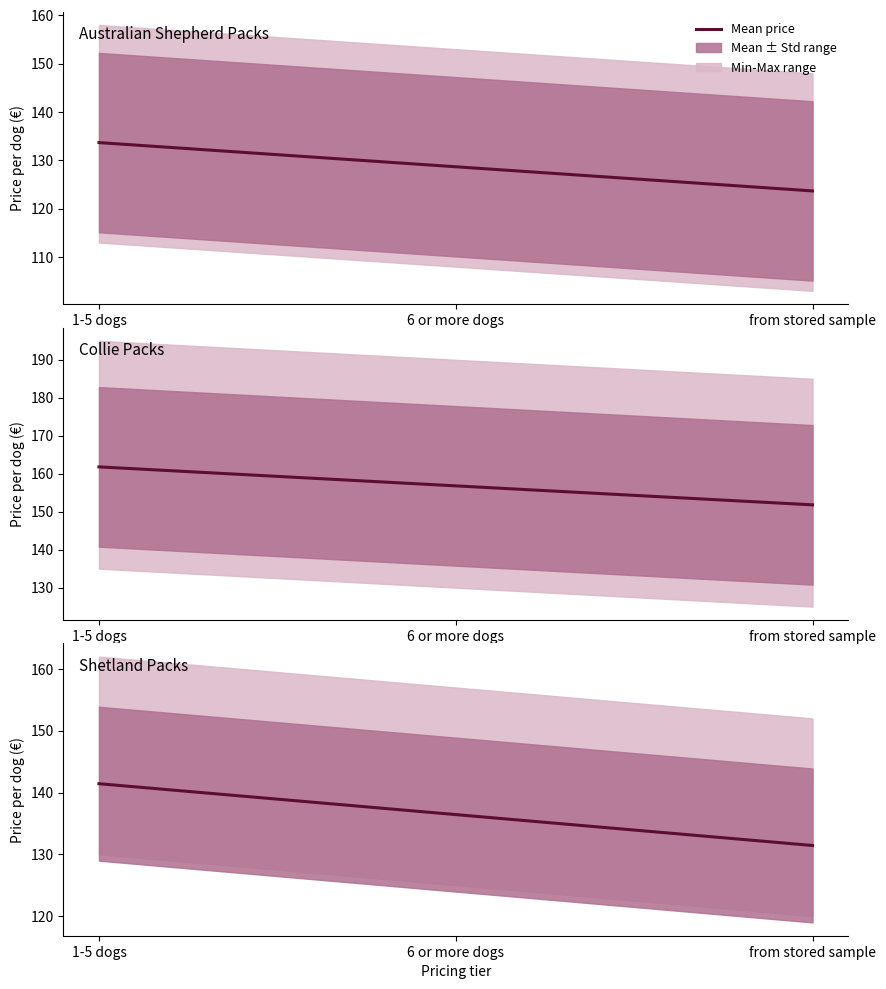

What is the sum of all values?

409.3